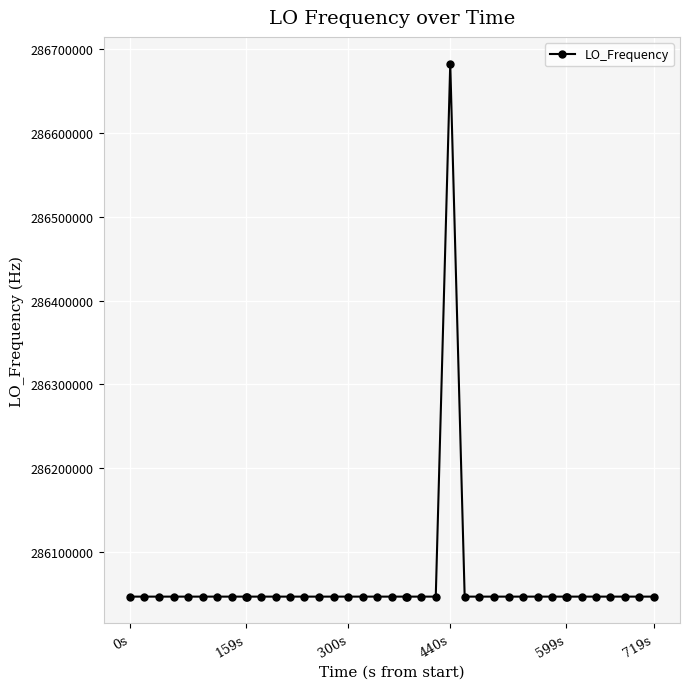

What is the difference between the maximum and minimum values?

635707.4